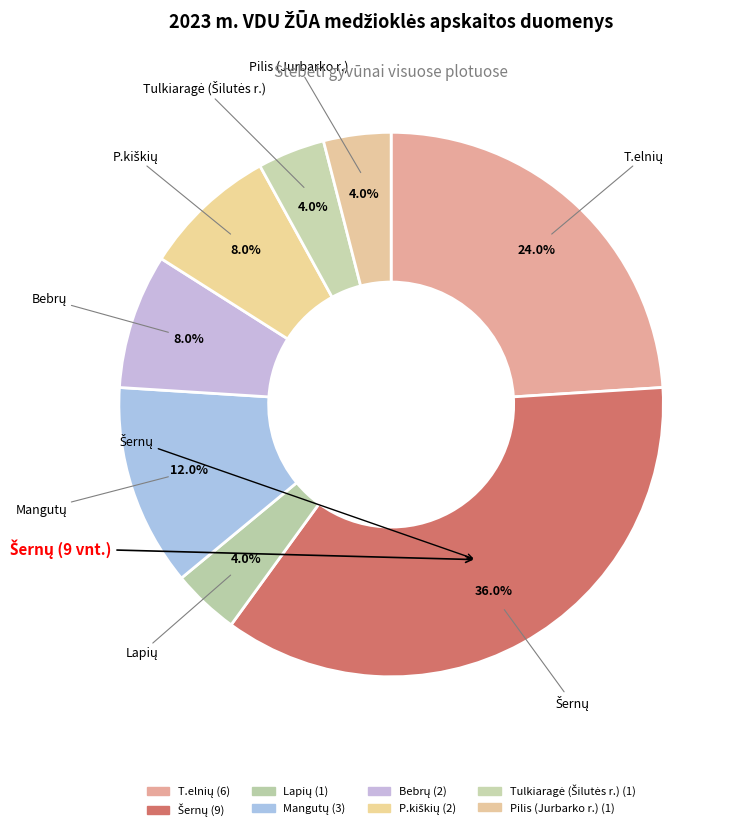

What is the change in value from Šernų to Lapių?

-8